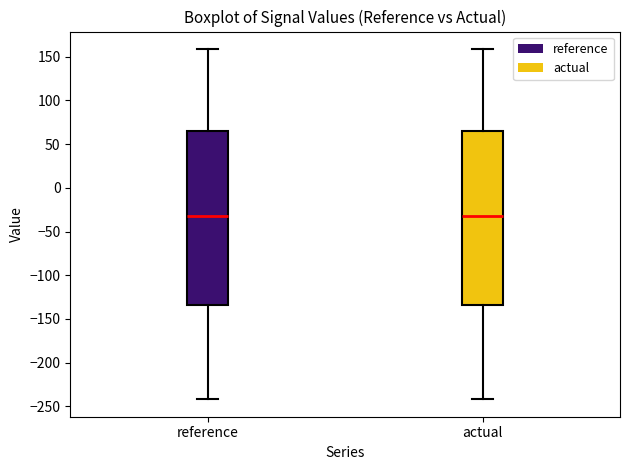

Reading left to right, transcribe this box plot: for each box, give where its median line is, the range the box spans, and where its two whiskers end, as read against the y-axis. The values are not printed on the chart, so give them approximately, as read against the axis.

reference: median -30, box -135 to 65, whiskers -240 to 160
actual: median -30, box -135 to 65, whiskers -240 to 160